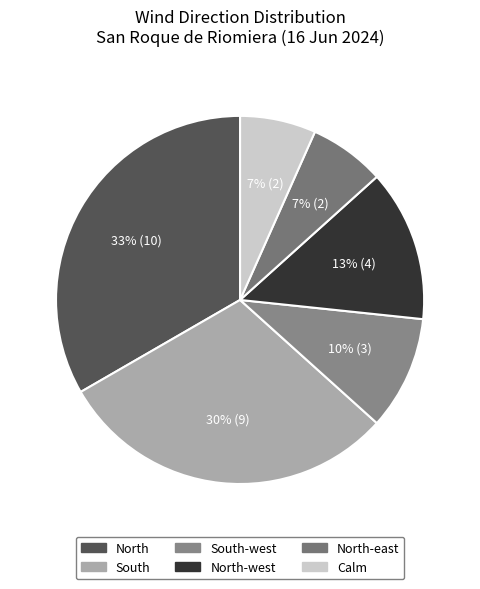

Count the number of slices in the pie.

6